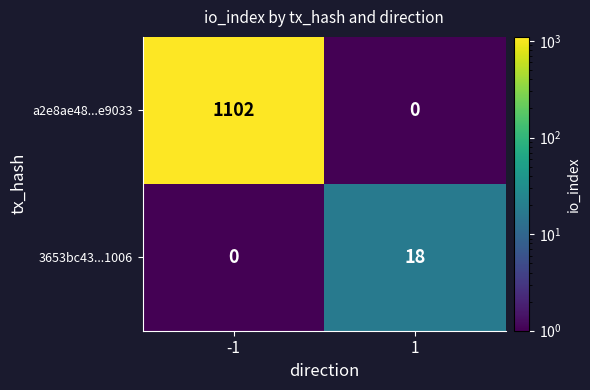

Between -1 and 1, which series saw the biggest shift?

a2e8ae48...e9033